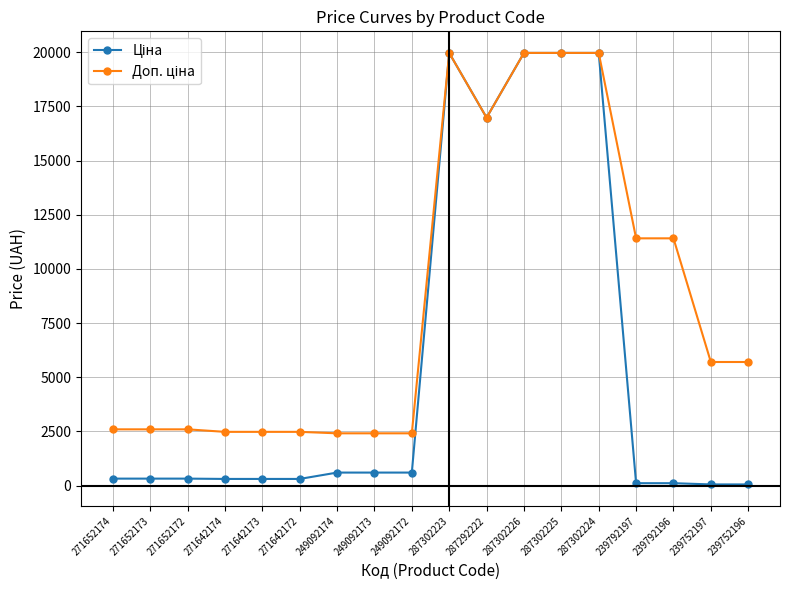

Count the number of data series in this chart.

2